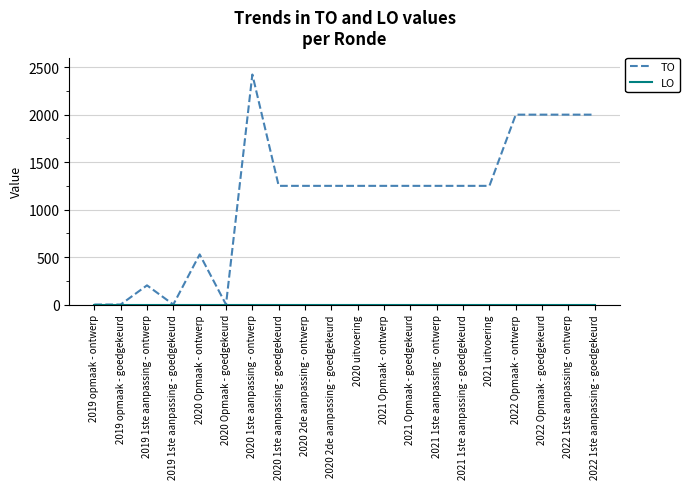

At which category is the sum across all series the highest?

2020 1ste aanpassing - ontwerp